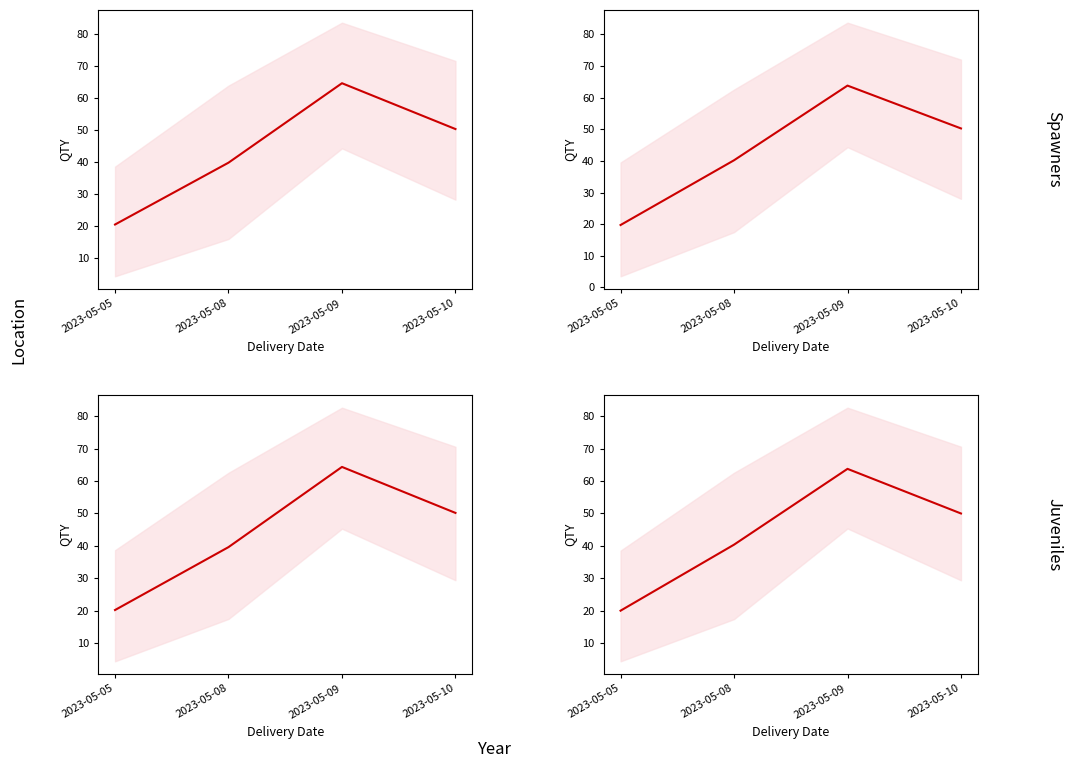

List the labels in order of value, smallest first.

2023-05-05, 2023-05-08, 2023-05-10, 2023-05-09